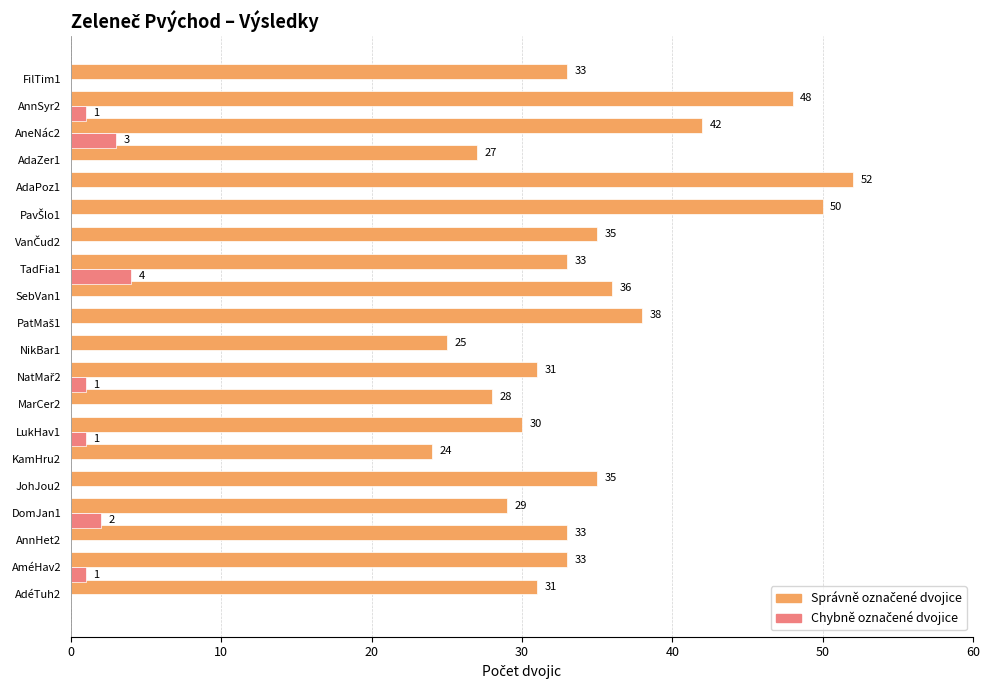

At which category is the sum across all series the highest?

AdaPoz1